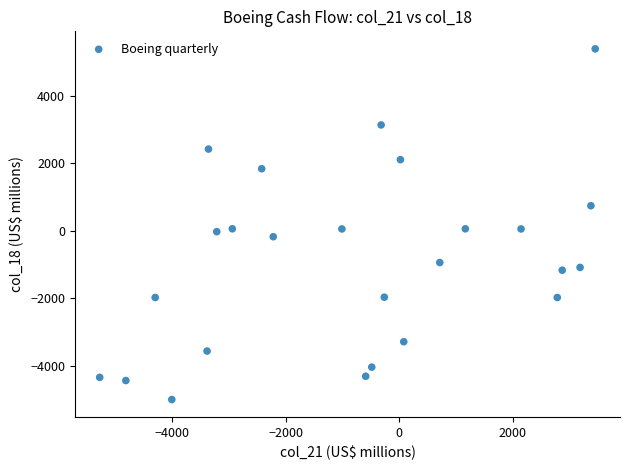

What is the range of Y values (max minus min)?

10379